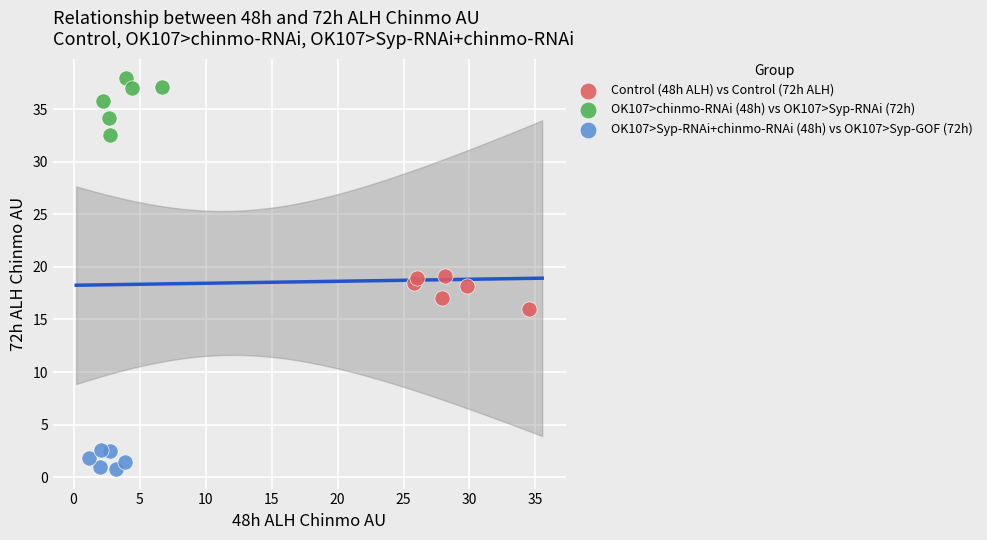

What are all the series names shown in the legend?

Control (48h ALH) vs Control (72h ALH), OK107>chinmo-RNAi (48h) vs OK107>Syp-RNAi (72h), OK107>Syp-RNAi+chinmo-RNAi (48h) vs OK107>Syp-GOF (72h)